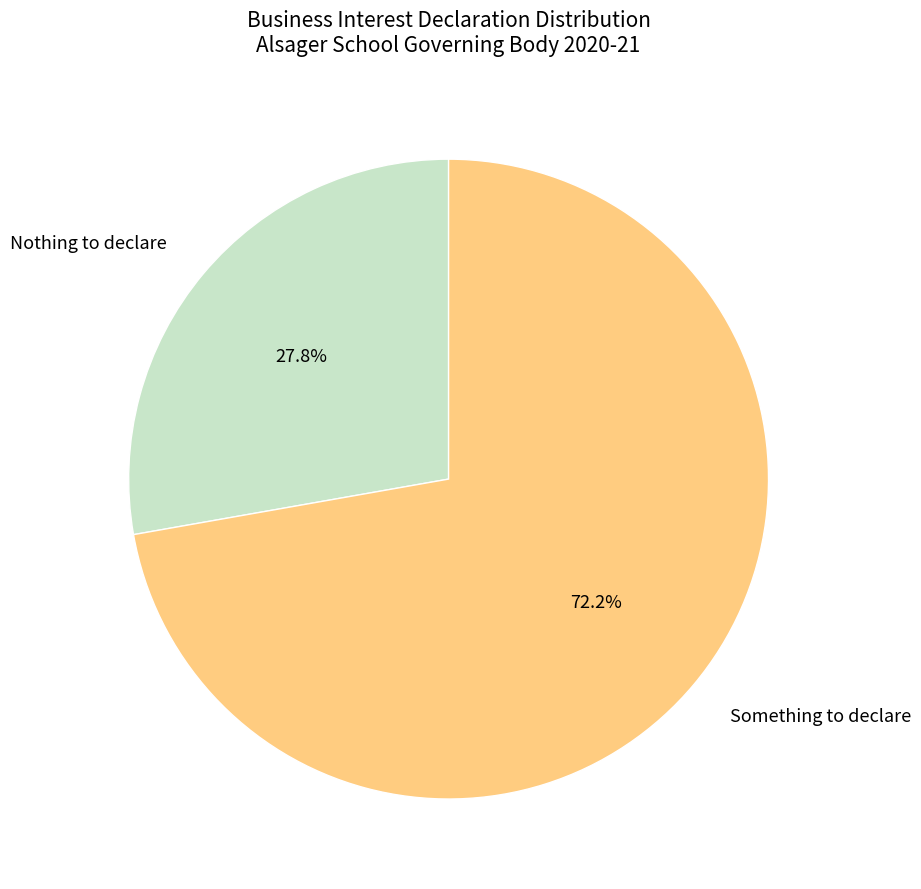

Count the number of slices in the pie.

2